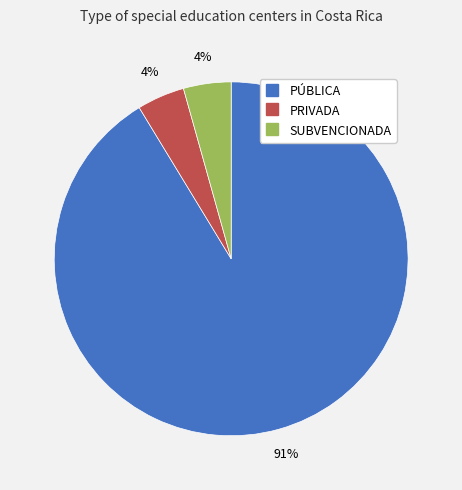

What is the largest slice in the pie chart?

PÚBLICA